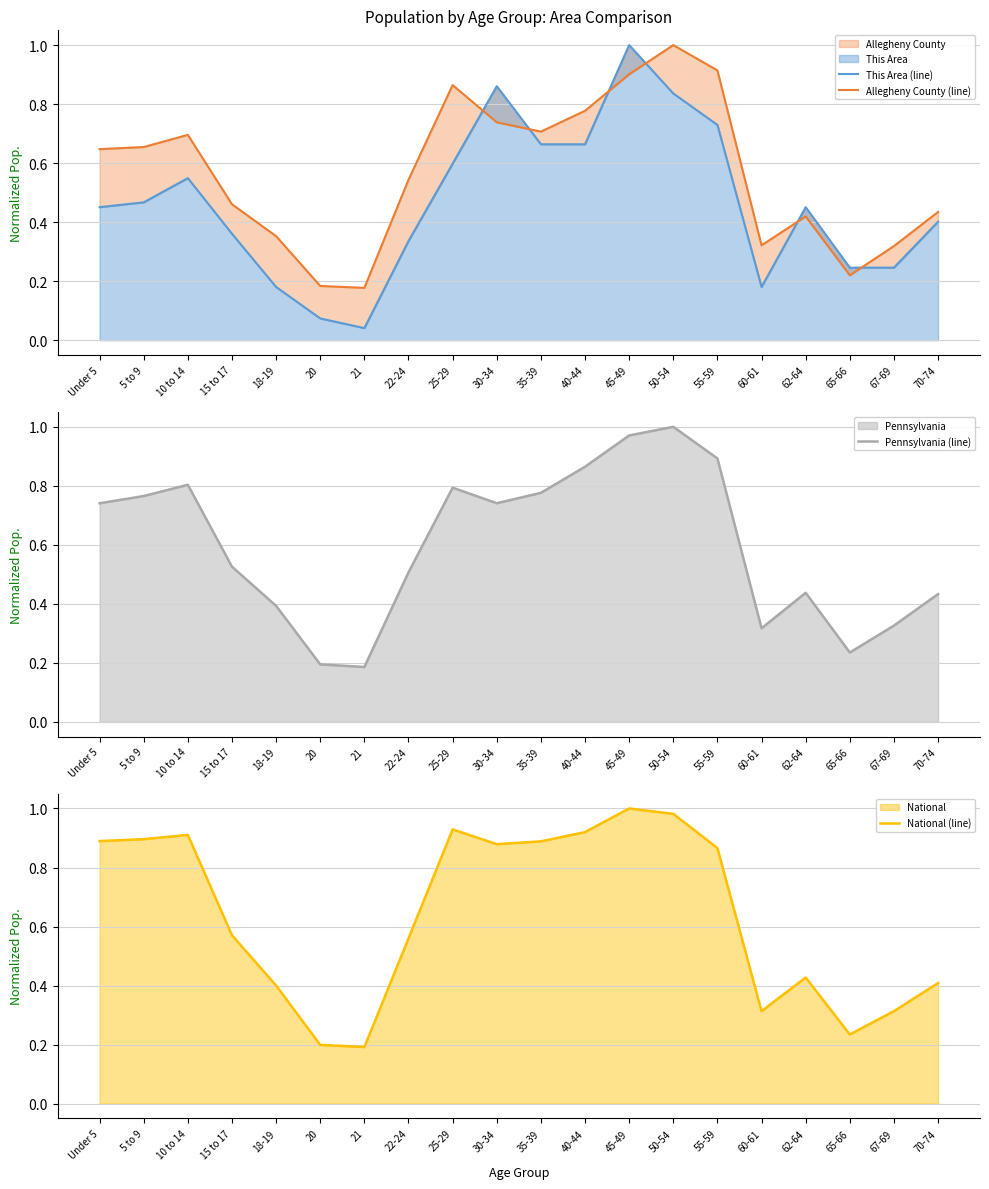

What is the sum of all National (line) values?

12.8